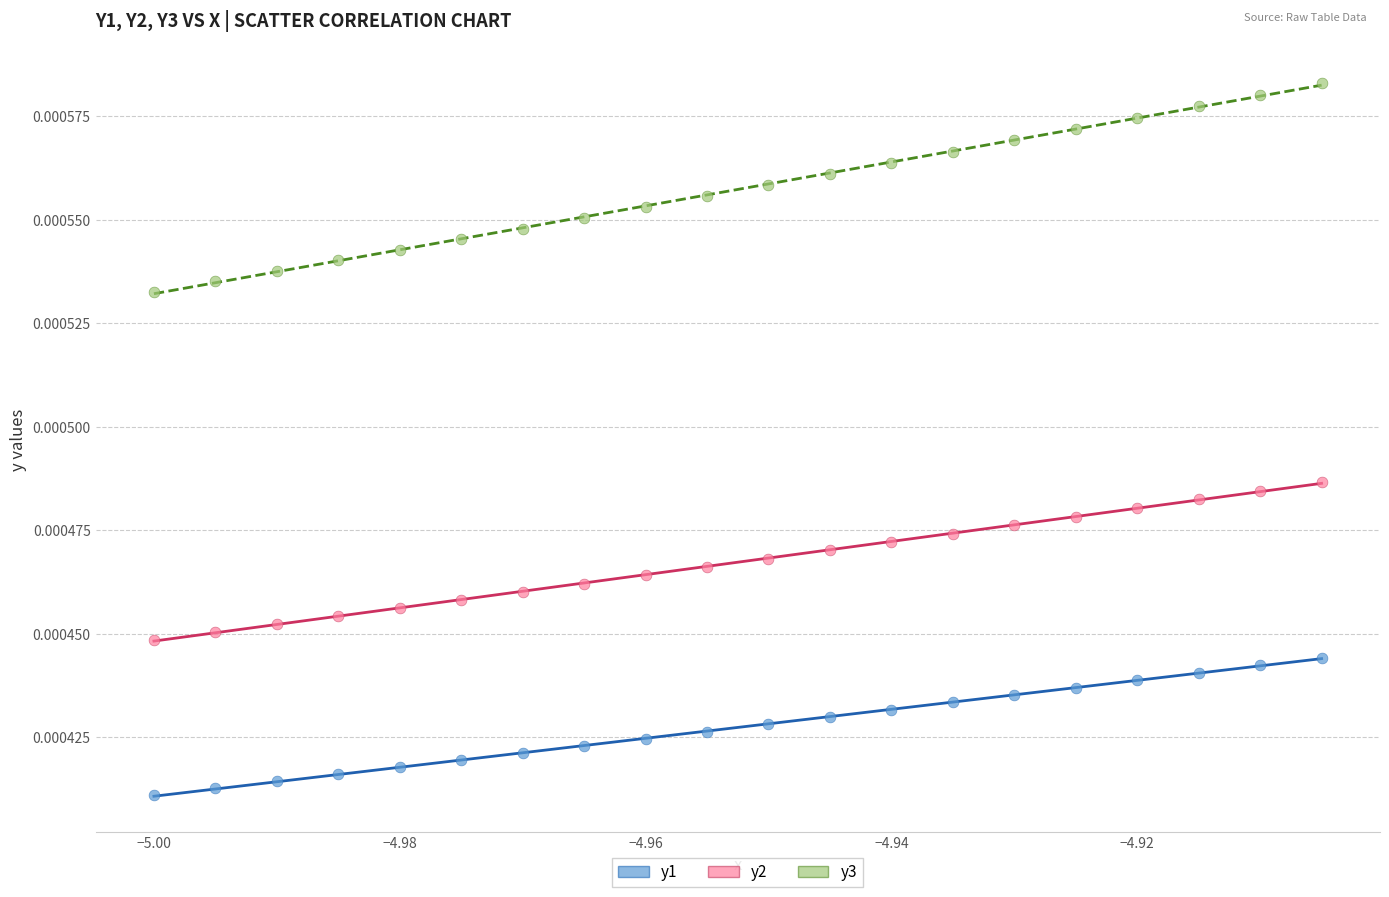

Which series has the widest spread of Y values?

y3